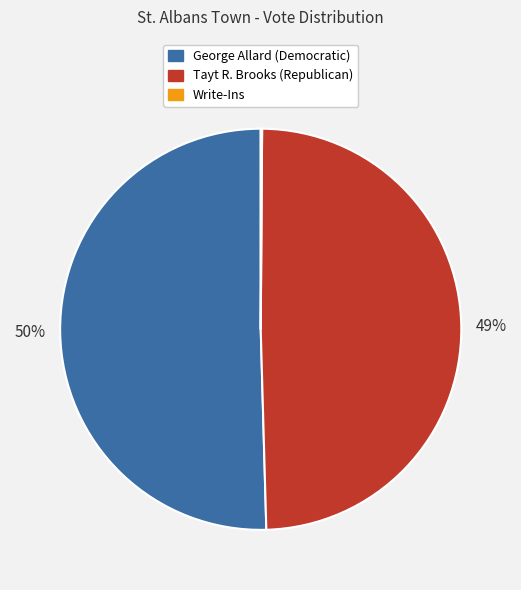

Which slice is the largest?

George Allard (Democratic)